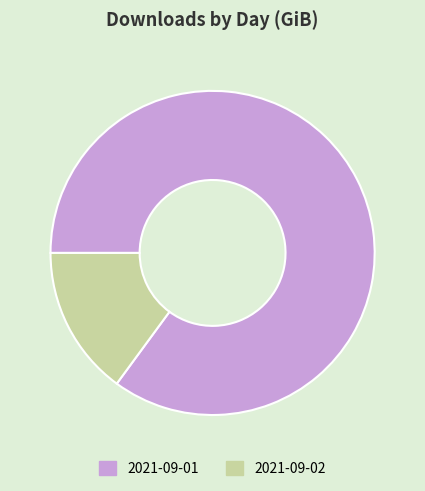

Which category has the biggest portion of the pie?

2021-09-01